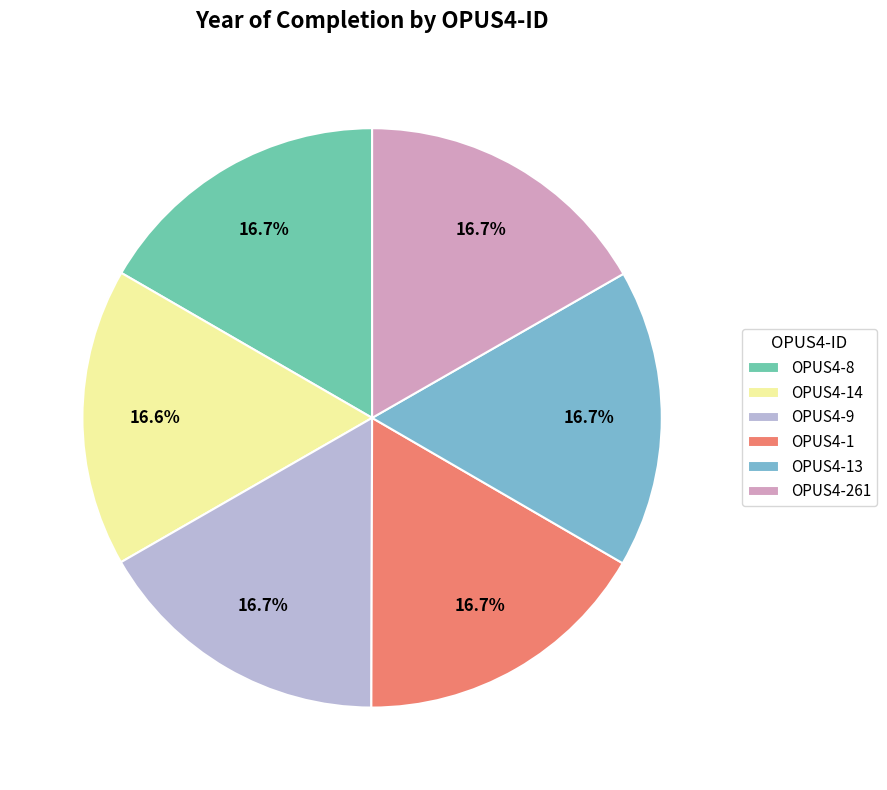

To the nearest percent, what portion does OPUS4-14 represent?

17%